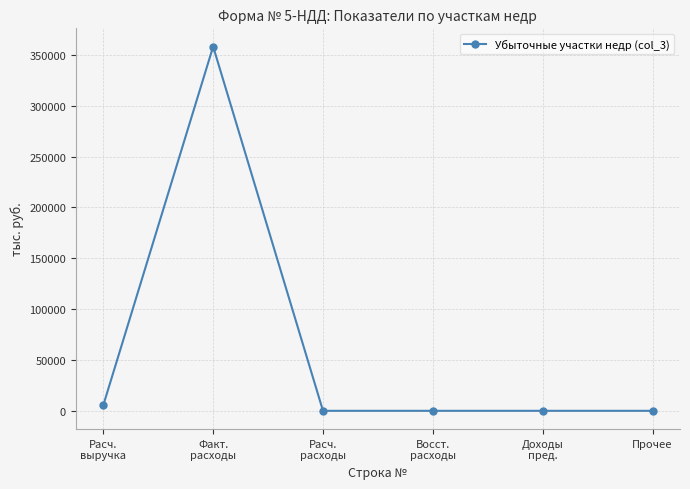

The chart shows a value of -223454 at Доходы
пред.. True or false?

False